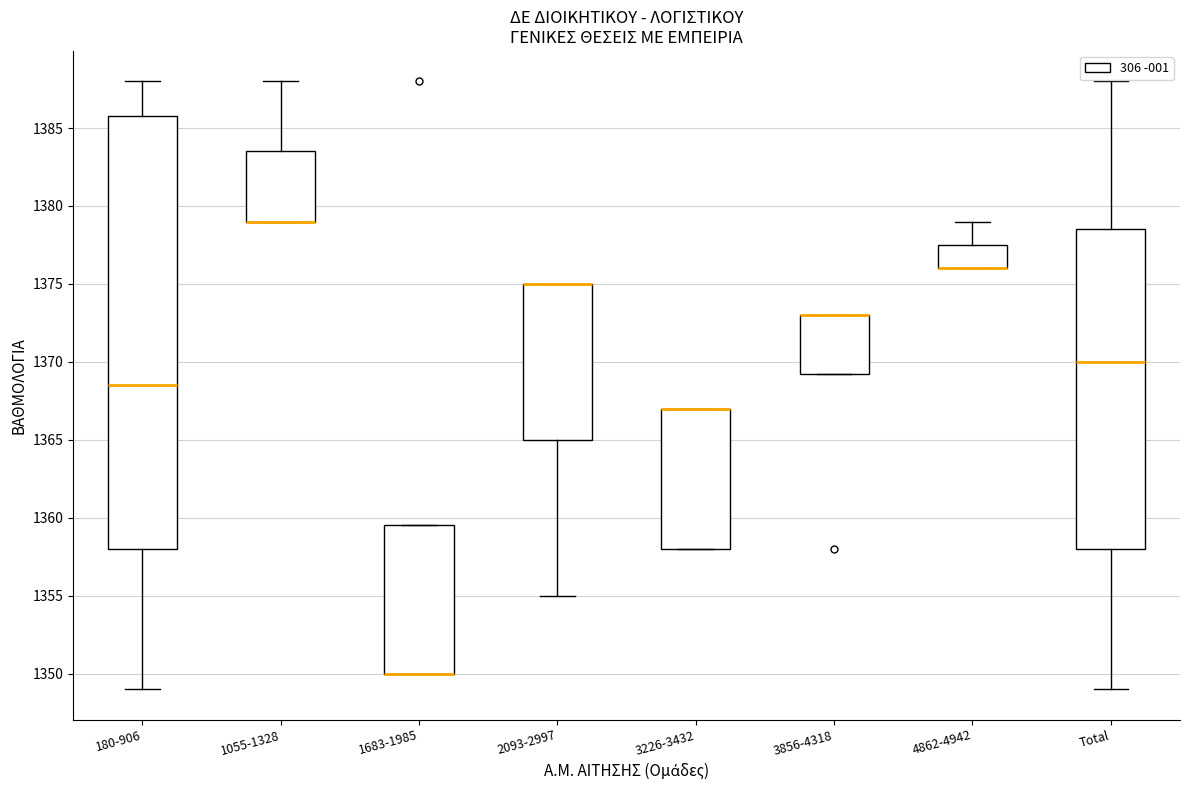

Reading left to right, read every box against the y-axis: the position of its median line, the range the box covers, and the ends of its whiskers. The values are not printed on the chart, so give them approximately, as read against the axis.

180-906: median 1368.5, box 1358.0 to 1386.0, whiskers 1349.0 to 1388.0
1055-1328: median 1379.0 (drawn on the box's lower edge), box 1379.0 to 1383.5, whiskers 1379.0 to 1388.0
1683-1985: median 1350.0 (drawn on the box's lower edge), box 1350.0 to 1359.5, whiskers 1350.0 to 1359.5
2093-2997: median 1375.0 (drawn on the box's upper edge), box 1365.0 to 1375.0, whiskers 1355.0 to 1375.0
3226-3432: median 1367.0 (drawn on the box's upper edge), box 1358.0 to 1367.0, whiskers 1358.0 to 1367.0
3856-4318: median 1373.0 (drawn on the box's upper edge), box 1369.5 to 1373.0, whiskers 1369.5 to 1373.0
4862-4942: median 1376.0 (drawn on the box's lower edge), box 1376.0 to 1377.5, whiskers 1376.0 to 1379.0
Total: median 1370.0, box 1358.0 to 1378.5, whiskers 1349.0 to 1388.0